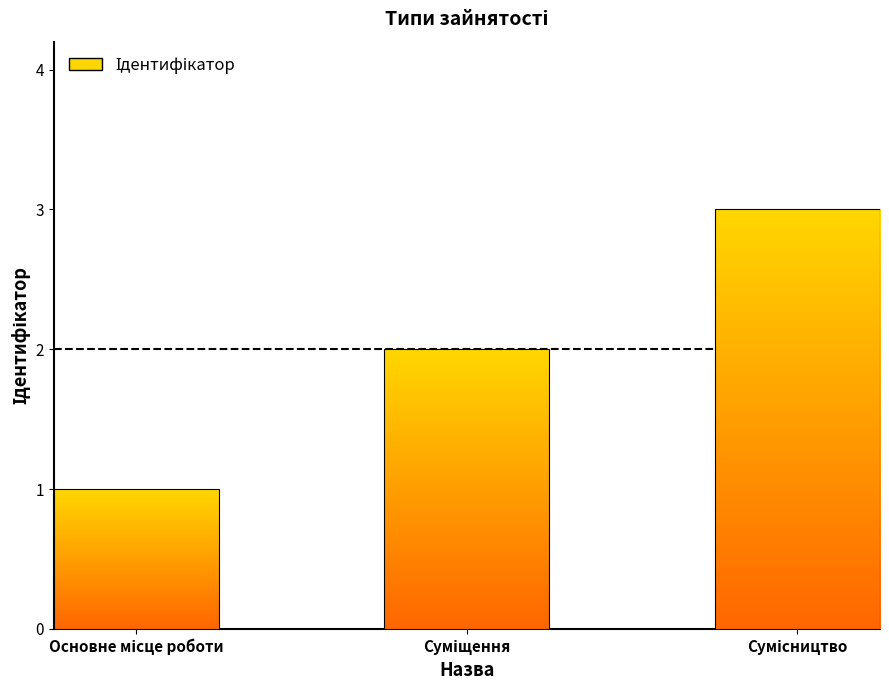

Reading left to right, transcribe all the data shown in this chart.

1	2	3